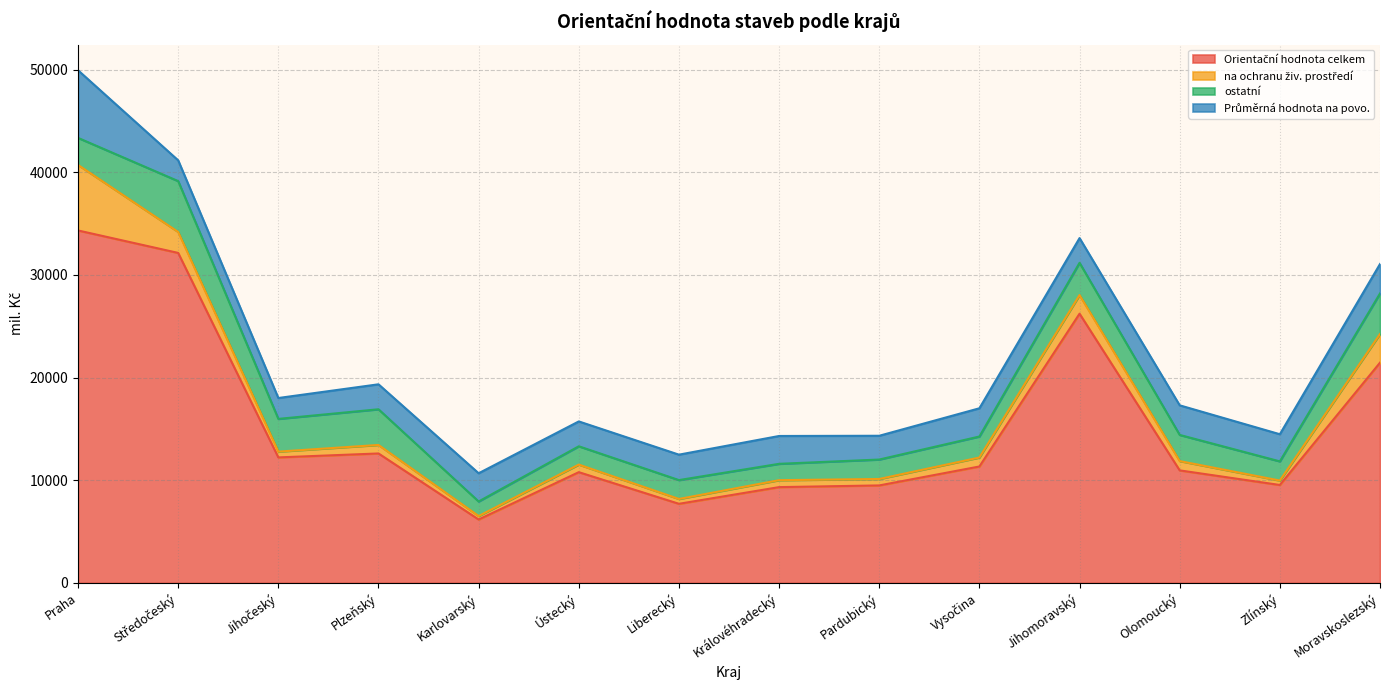

The Průměrná hodnota na povo. series shows 2712 at Královéhradecký. True or false?

True